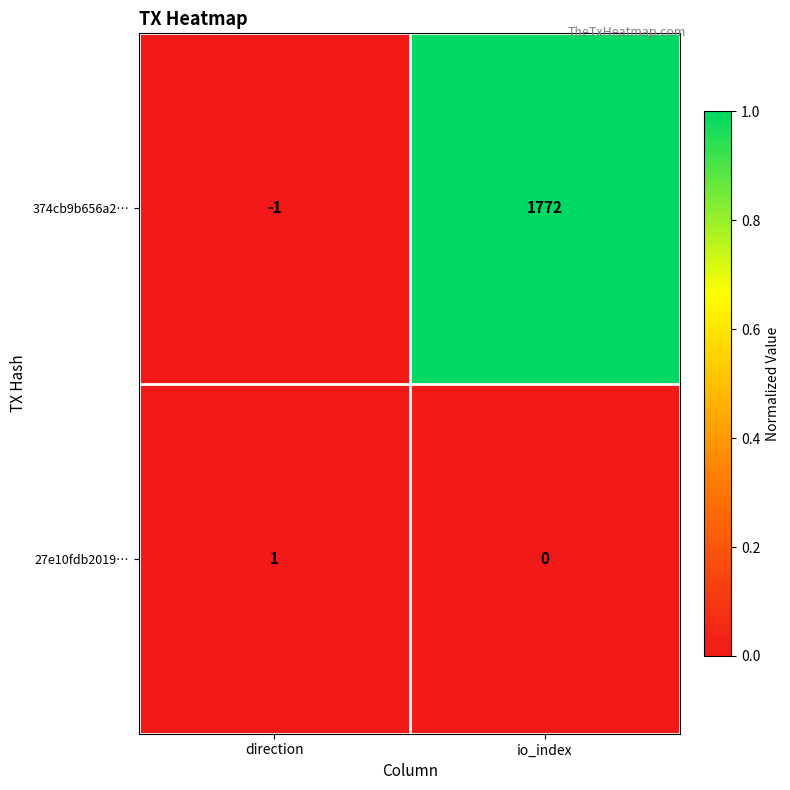

How many series are shown in this chart?

2